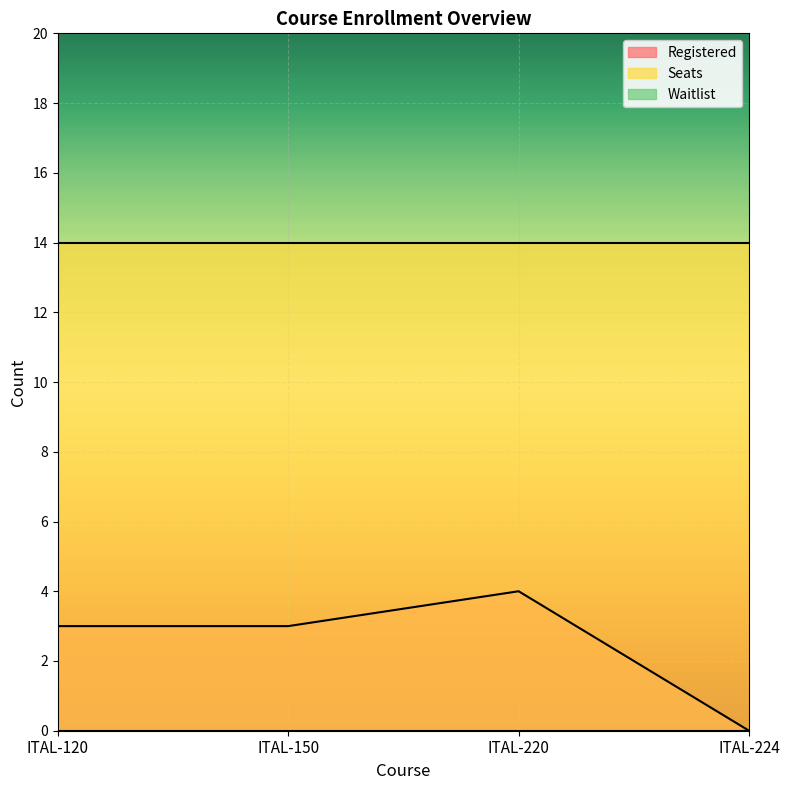

What is the difference between the maximum and minimum values in the Registered series?

4